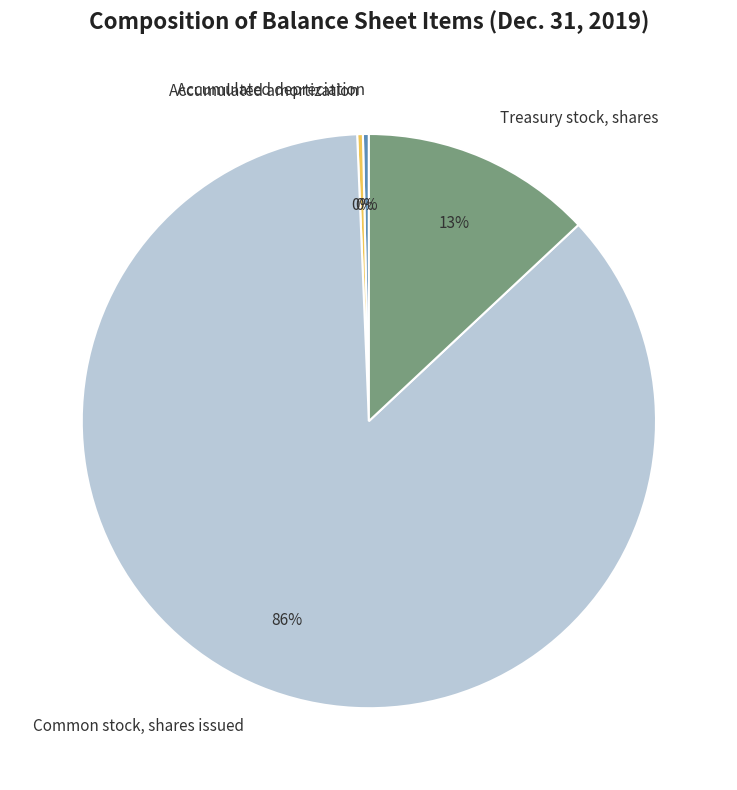

True or false: Accumulated amortization accounts for 0% of the total.

True